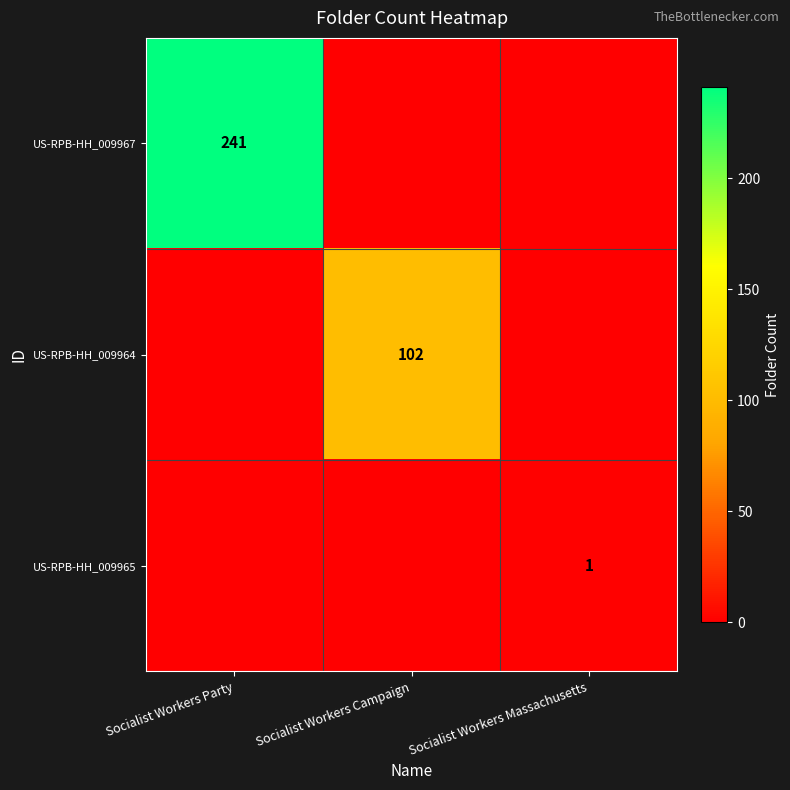

At how many categories does at least one series exceed 89?

2